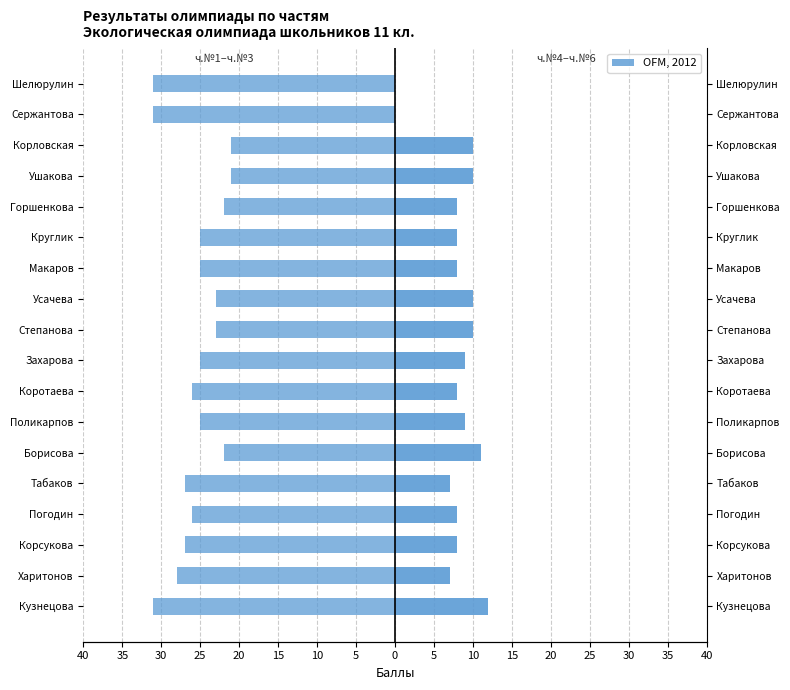

Reading right to left, list all the values displayed in this chart.

ч.№1+ч.№2+ч.№3: -31	-31	-21	-21	-22	-25	-25	-23	-23	-25	-26	-25	-22	-27	-26	-27	-28	-31
ч.№4+ч.№5+ч.№6: 0	0	10	10	8	8	8	10	10	9	8	9	11	7	8	8	7	12